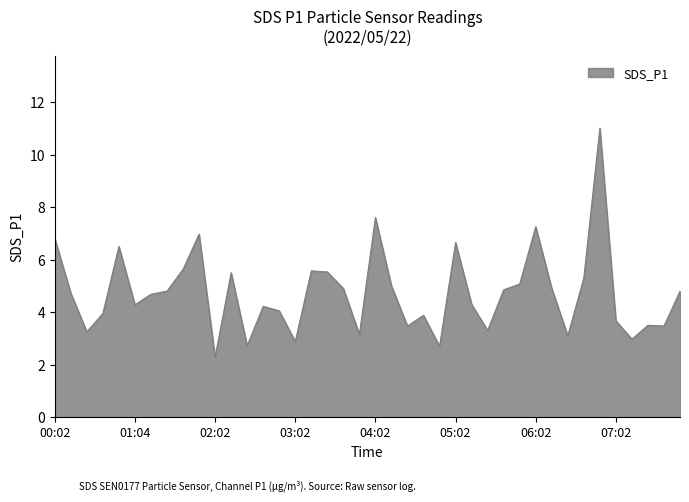

What is the sum of all values?

189.2